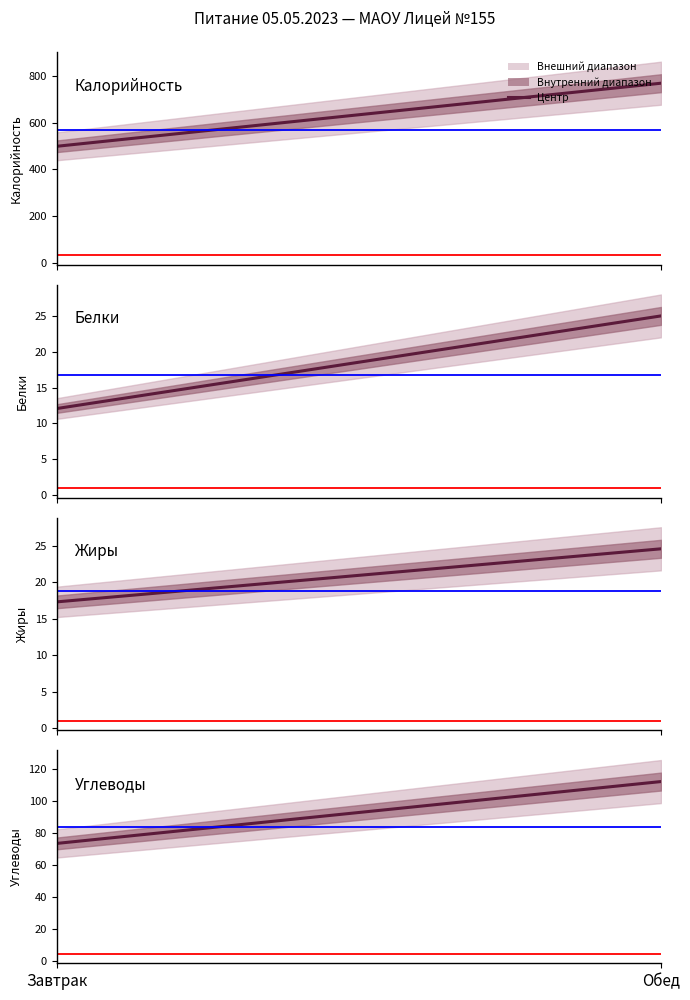

What is the lowest value of the Углеводы series?

73.6